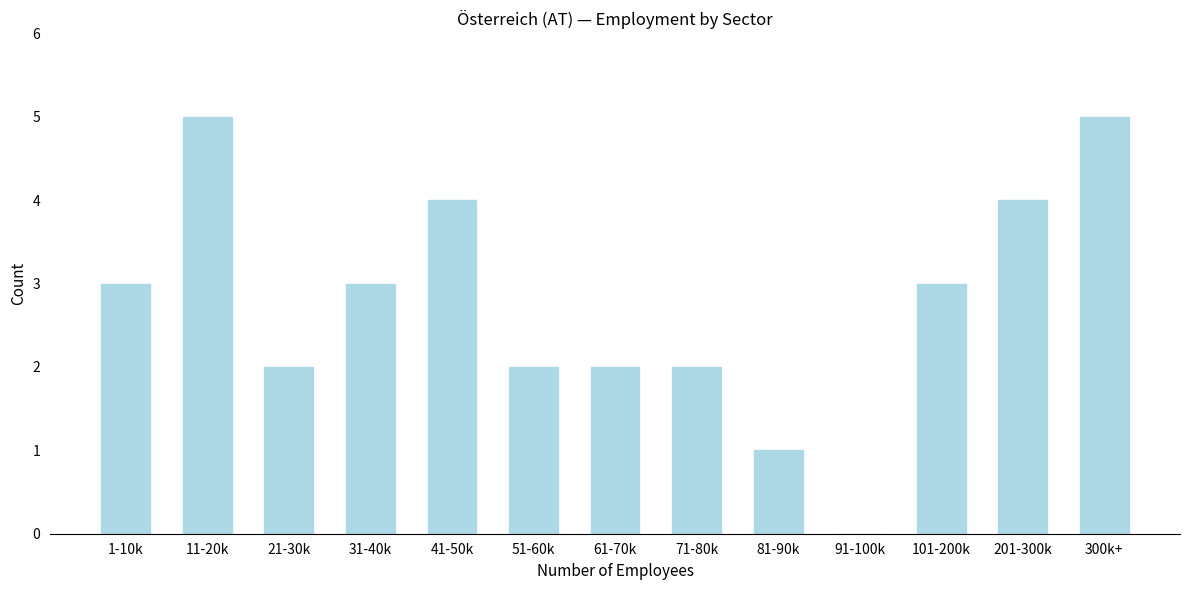

Reading left to right, extract all data points from this chart.

1-10k=3	11-20k=5	21-30k=2	31-40k=3	41-50k=4	51-60k=2	61-70k=2	71-80k=2	81-90k=1	91-100k=0	101-200k=3	201-300k=4	300k+=5